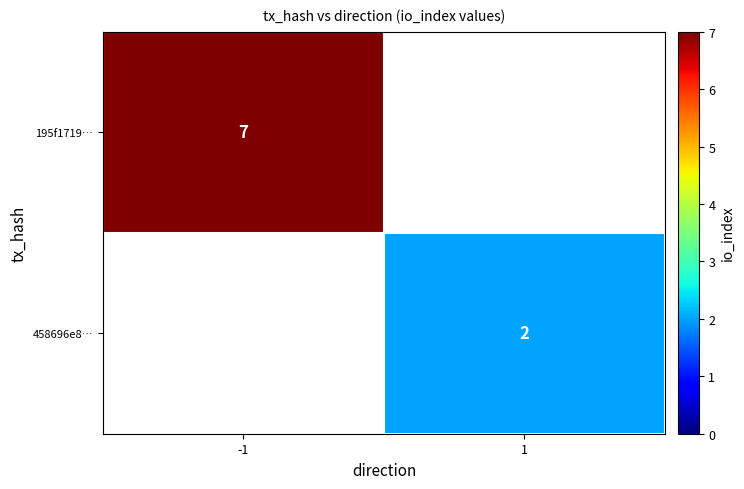

At how many categories does at least one series exceed 6?

1